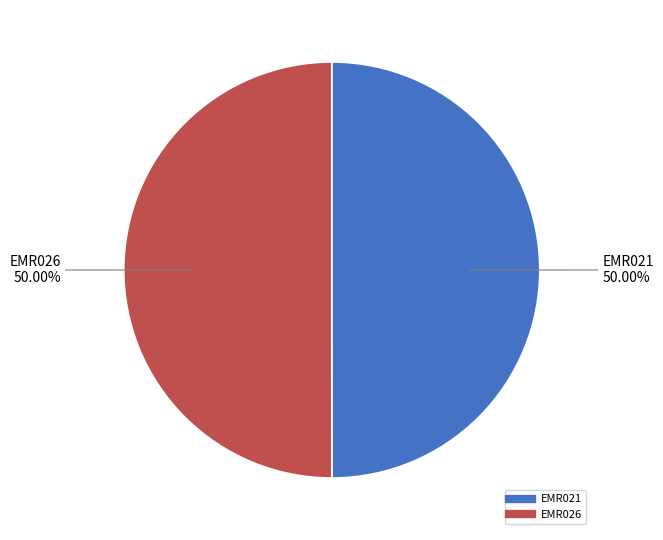

Is it true that EMR026 is 50% of the pie?

True